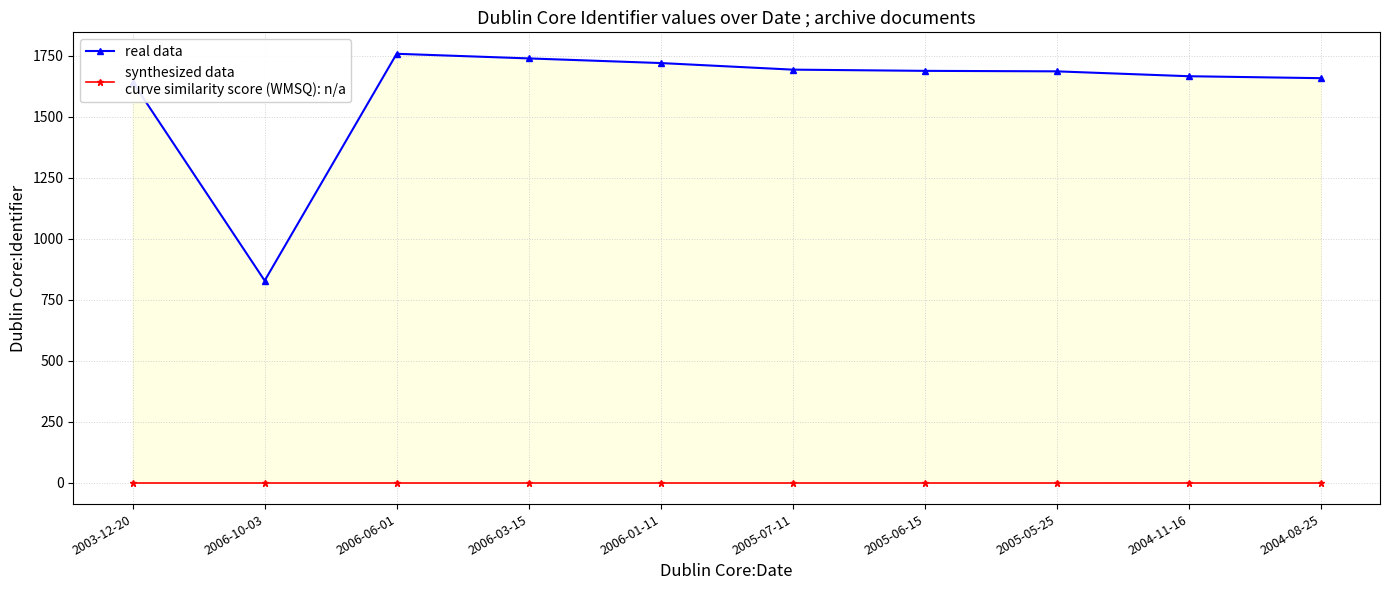

True or false: synthesized data
curve similarity score (WMSQ): n/a and real data intersect in this chart.

False